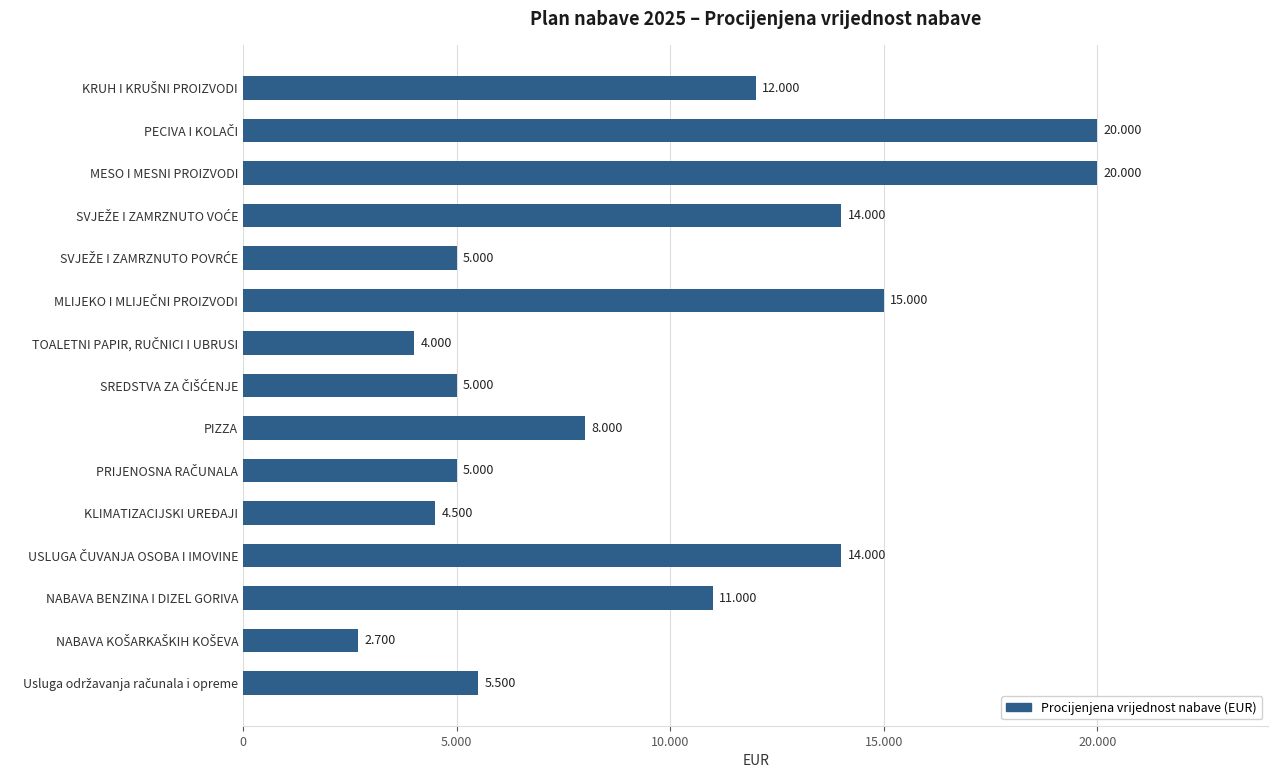

Does the chart contain any negative values?

No